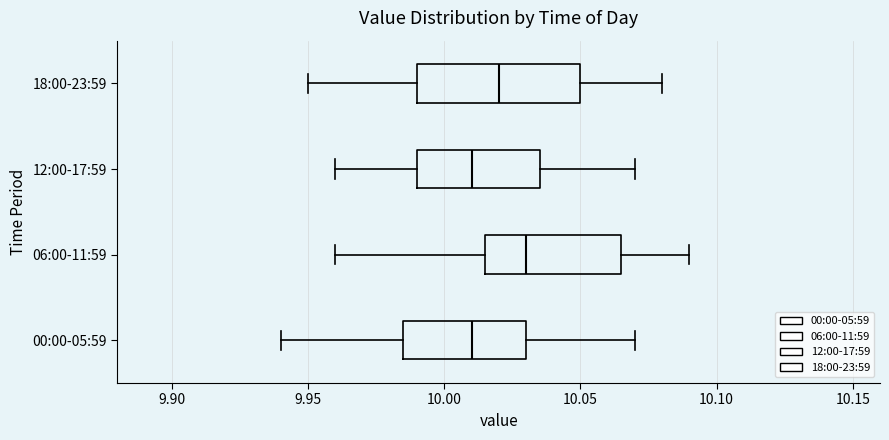

Which box's median line is the furthest to the right?

06:00-11:59